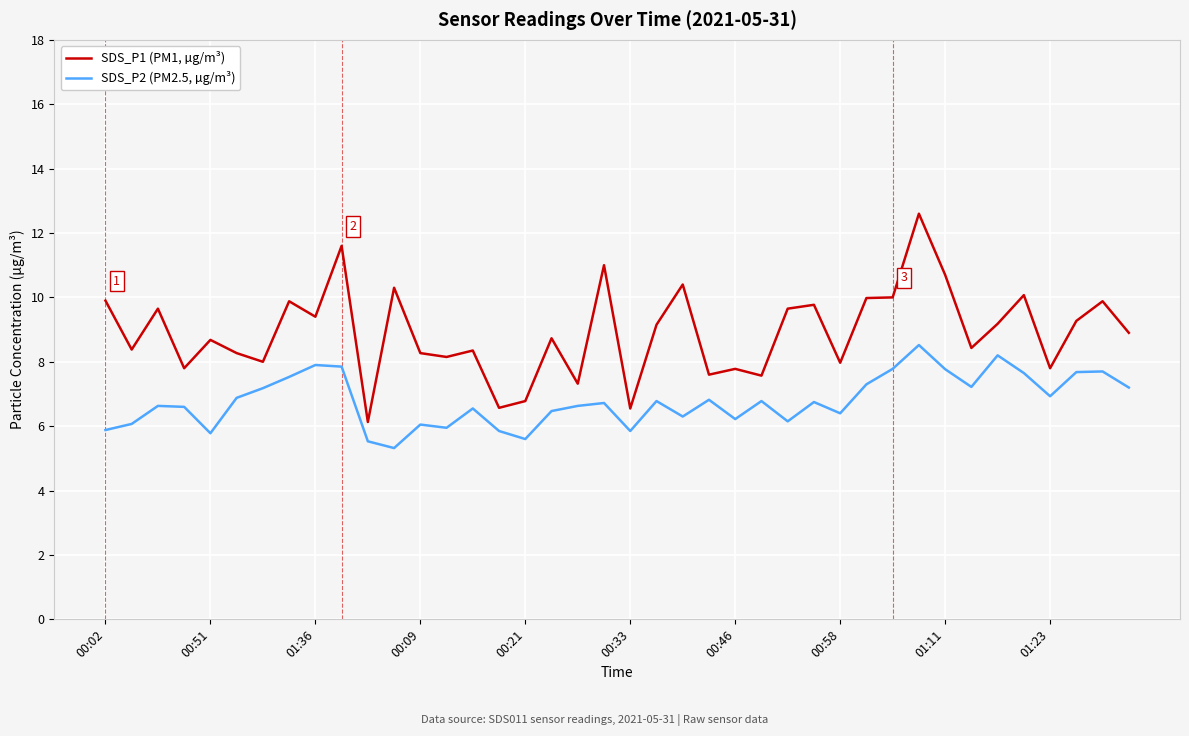

Which series has the largest total across all categories?

SDS_P1 (PM1, µg/m³)